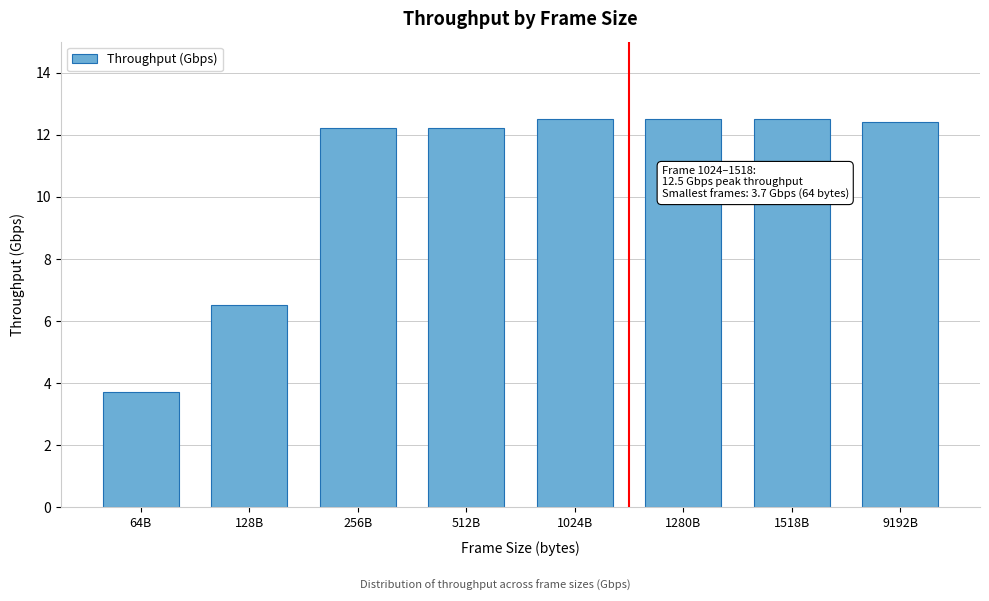

Reading left to right, what are all the values shown in this chart?

64B=3.7	128B=6.5	256B=12.2	512B=12.2	1024B=12.5	1280B=12.5	1518B=12.5	9192B=12.4